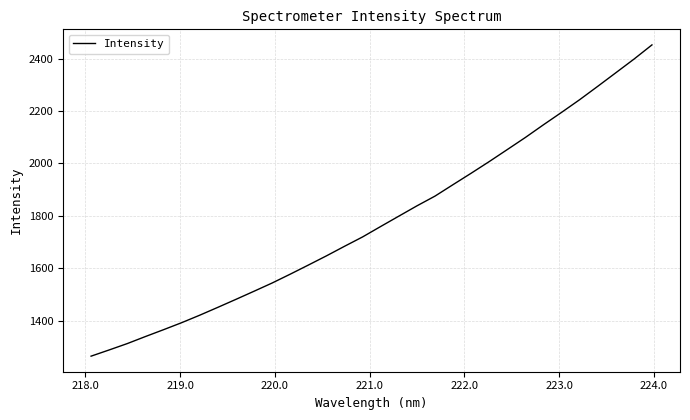

True or false: there are more than 2 points higher than both neighbors.

False